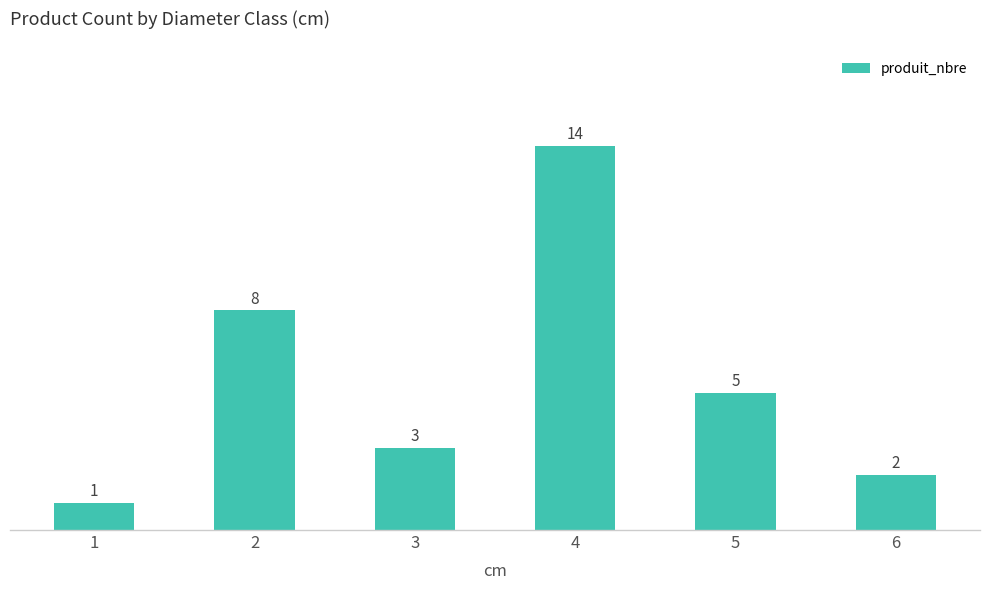

What is the value of the 4th bar from the left?

14